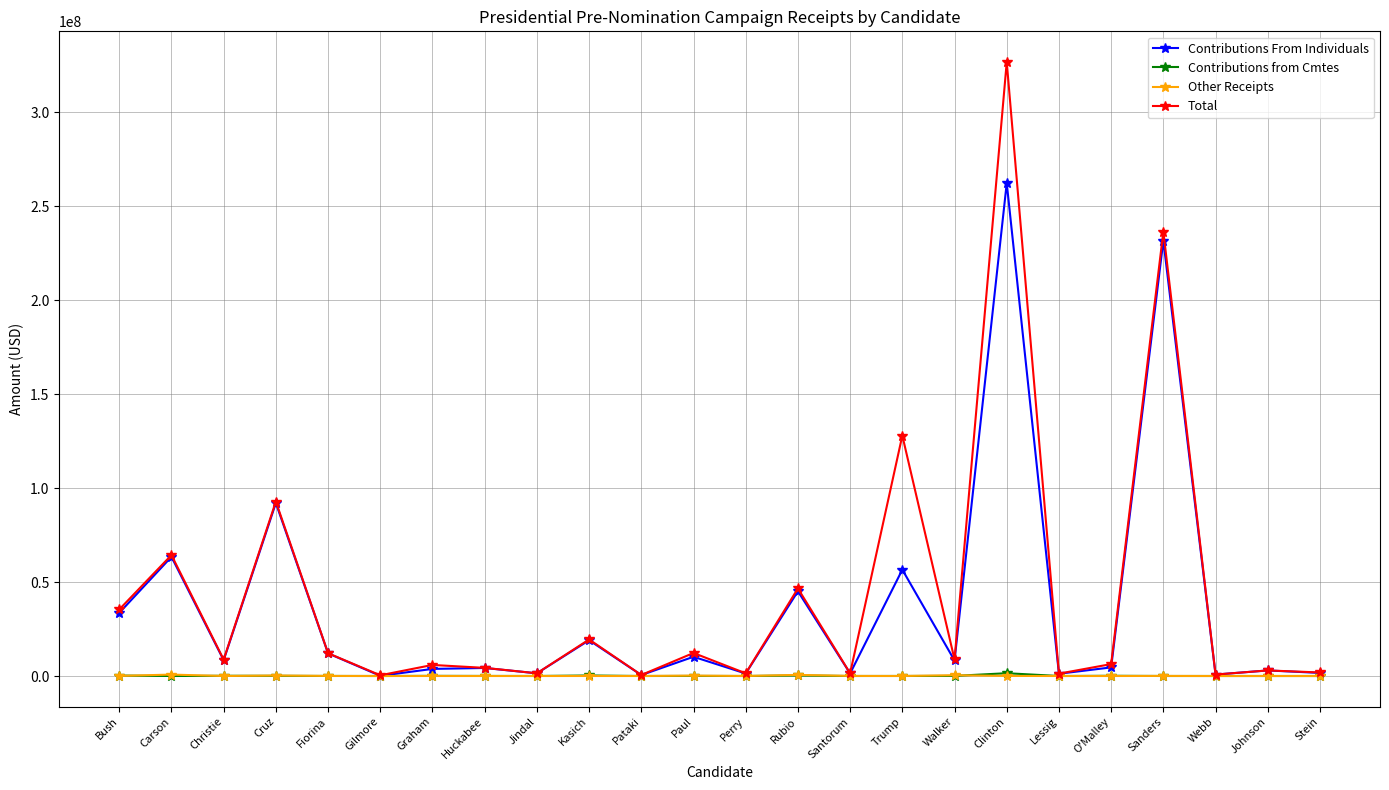

What is the greatest value displayed?

326829994.5